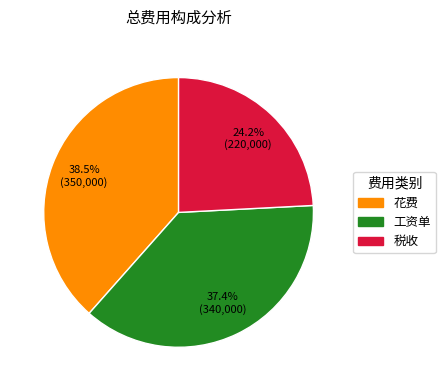

True or false: 税收 accounts for 24% of the total.

True